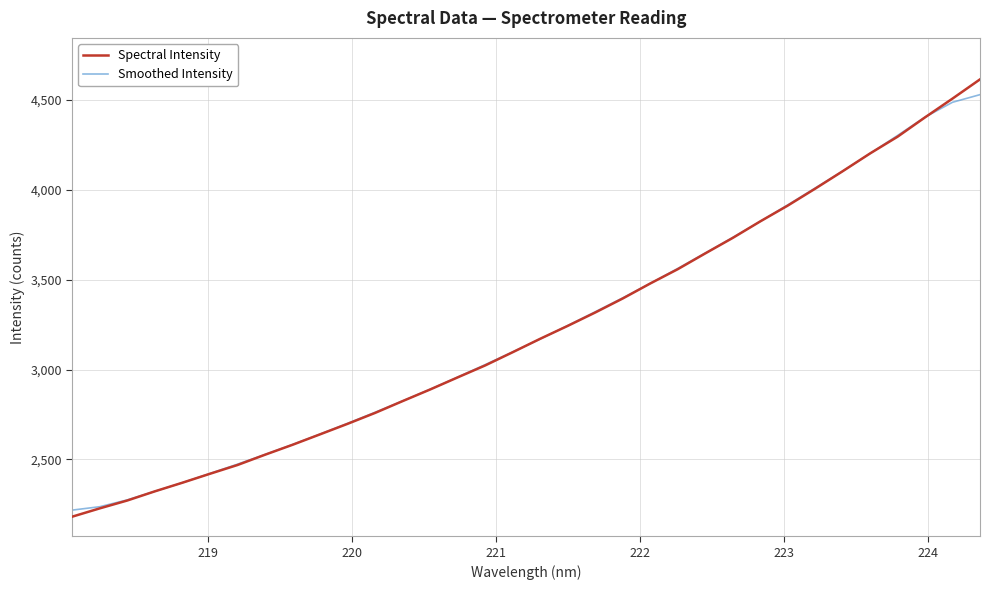

What is the maximum value for Spectral Intensity?

4614.4